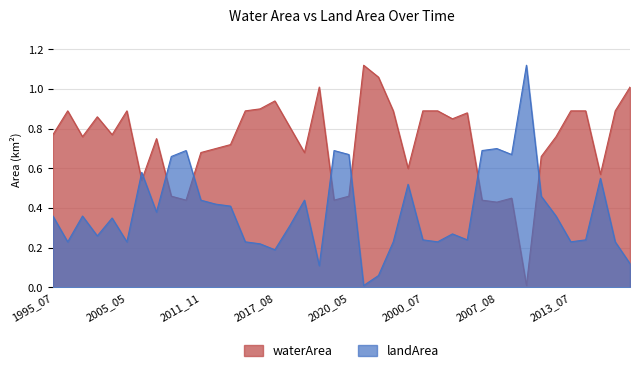

Where do landArea and waterArea first cross each other?

2005_05 and 2005_12